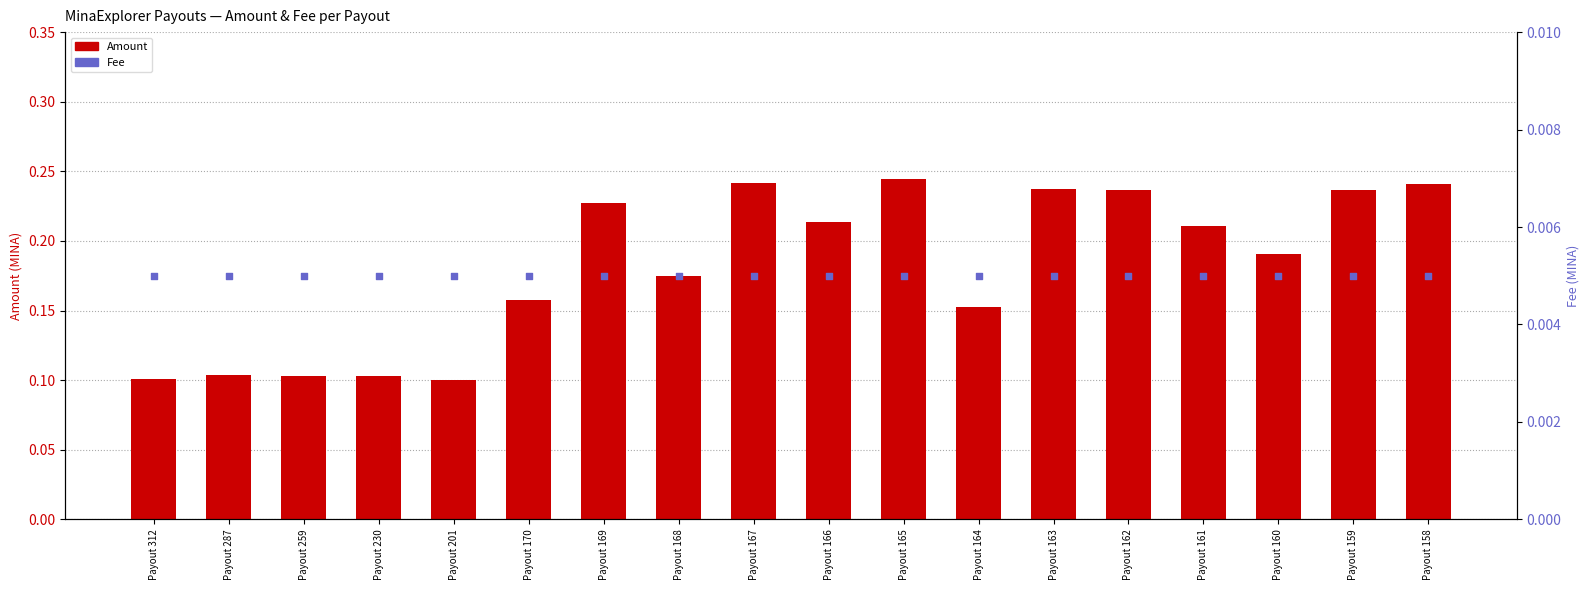

Which series has the widest spread of Y values?

Amount